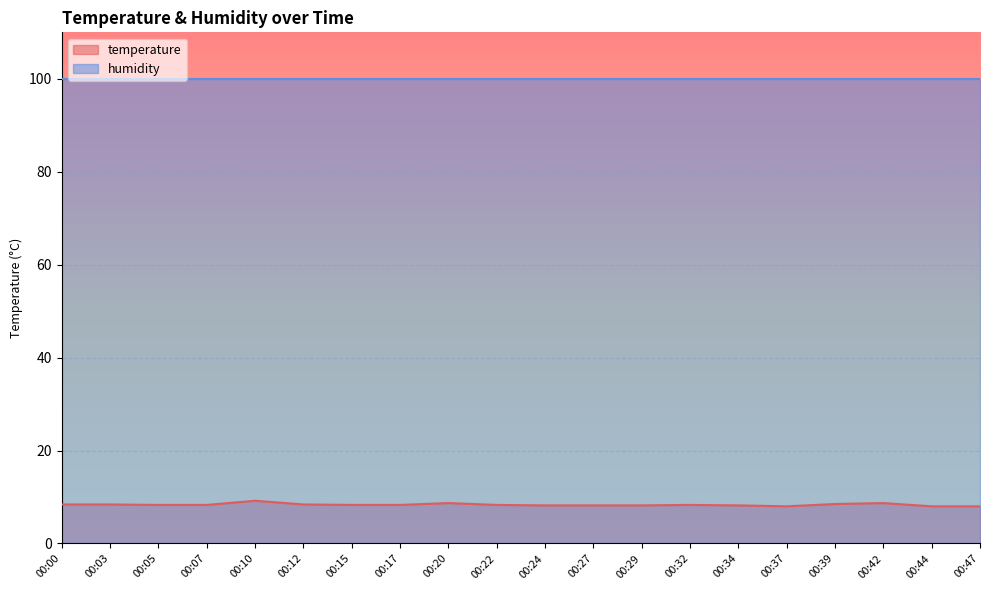

Rank the categories by value from highest to lowest.

00:10, 00:20, 00:42, 00:39, 00:00, 00:03, 00:12, 00:05, 00:07, 00:15, 00:17, 00:22, 00:32, 00:24, 00:27, 00:29, 00:34, 00:37, 00:44, 00:47